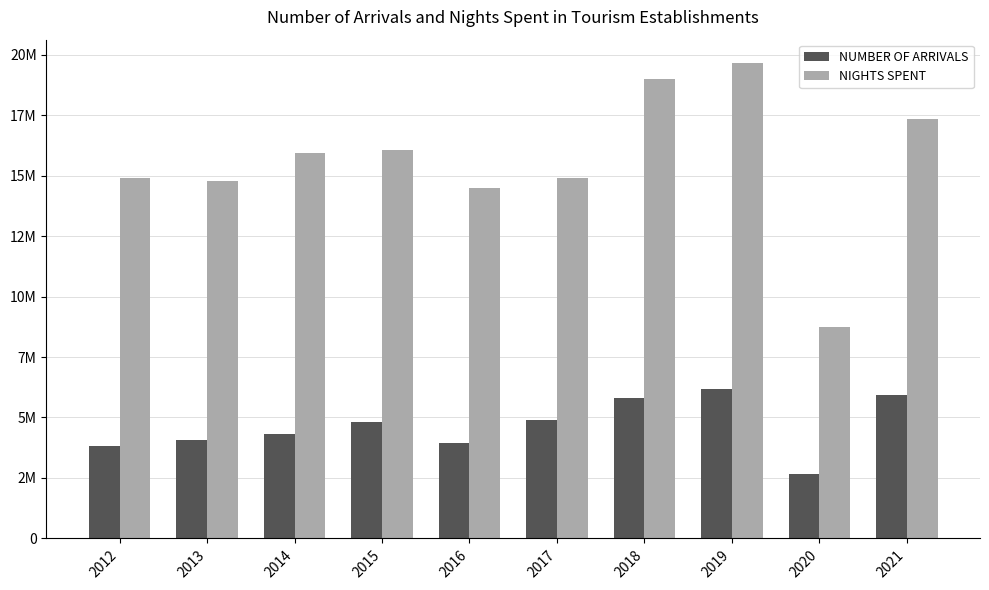

What is the value of the NUMBER OF ARRIVALS bar at the 8th from the left?

6189605